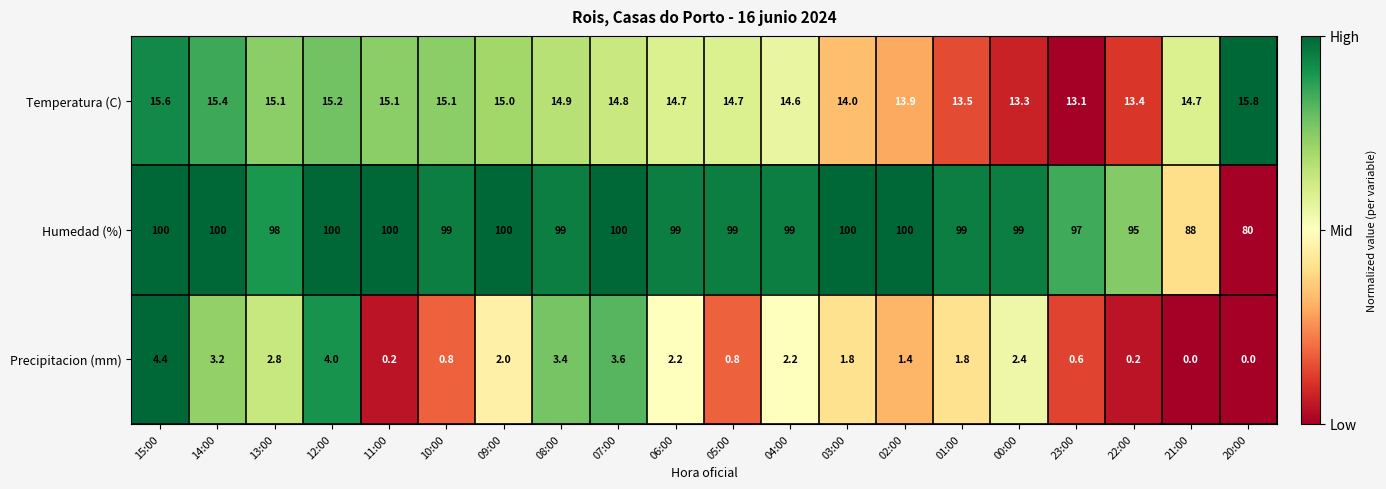

At which category is the sum across all series the highest?

15:00